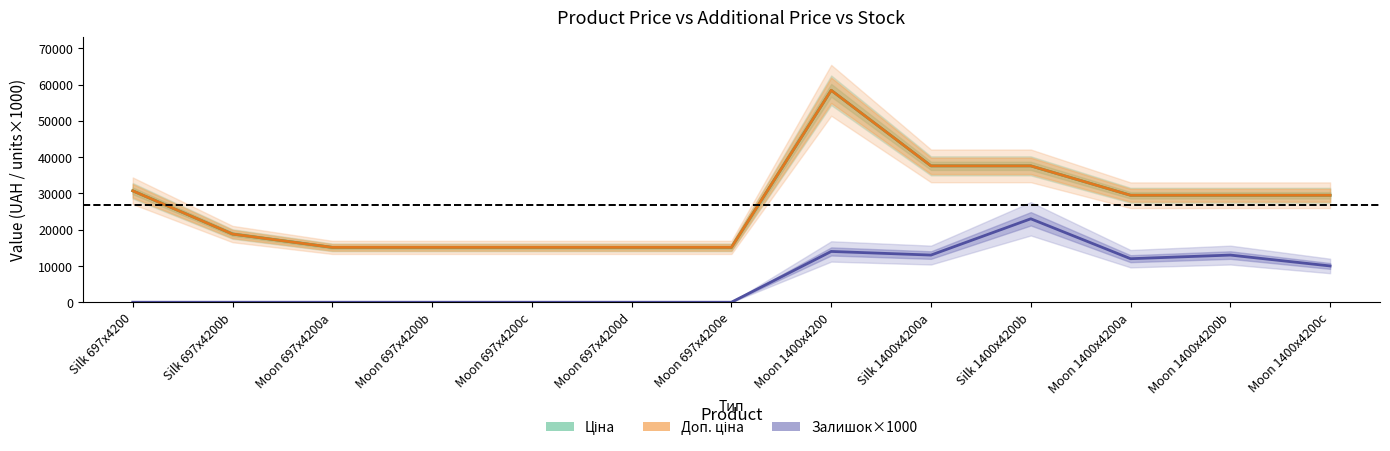

List the series in order of their peak value, highest first.

Ціна, Доп. ціна, Залишок×1000